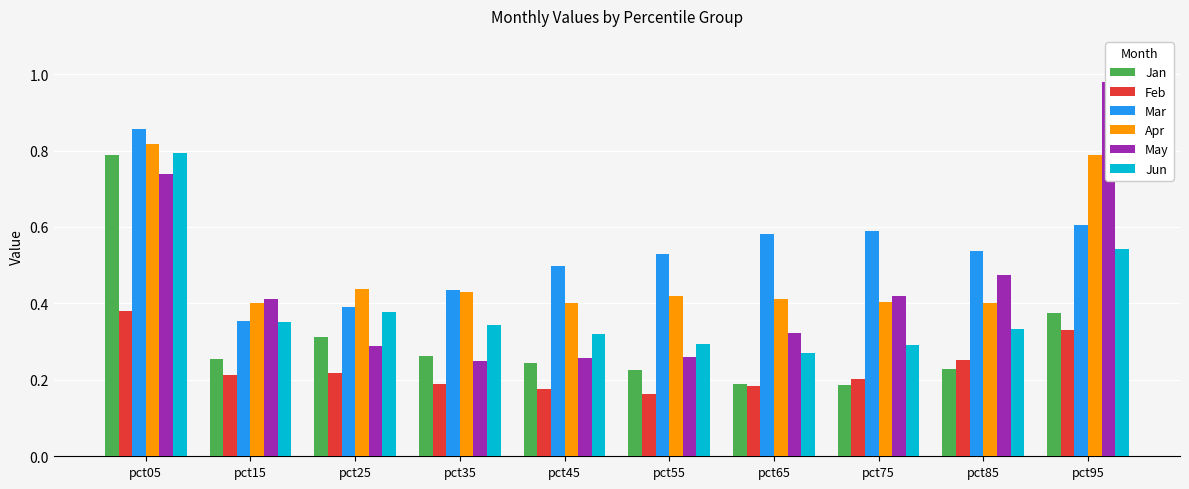

At pct55, list the series in order from smallest to largest.

Feb, Jan, May, Jun, Apr, Mar